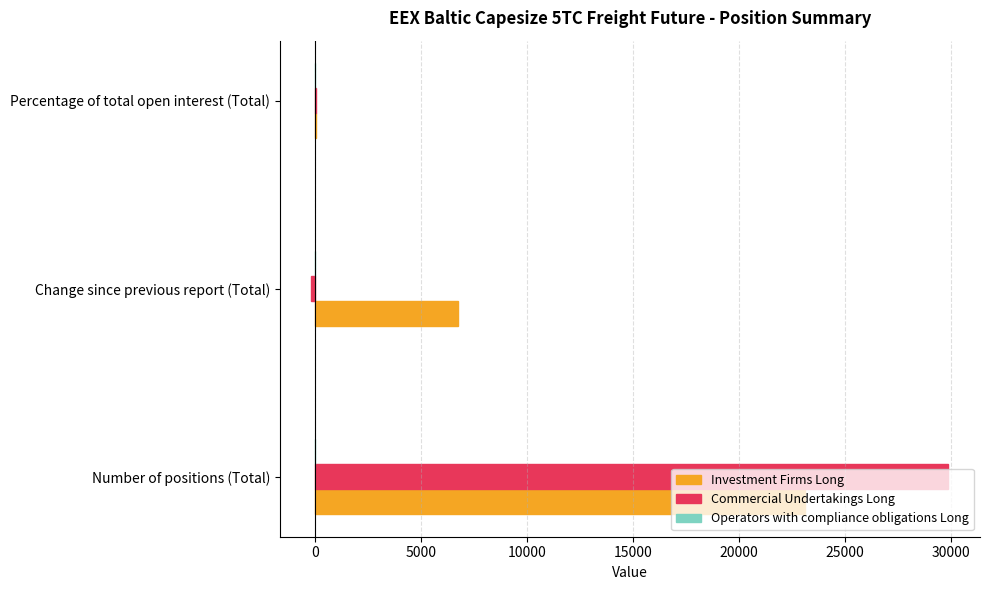

Which series changed the most between Change since previous report (Total) and Percentage of total open interest (Total)?

Investment Firms Long